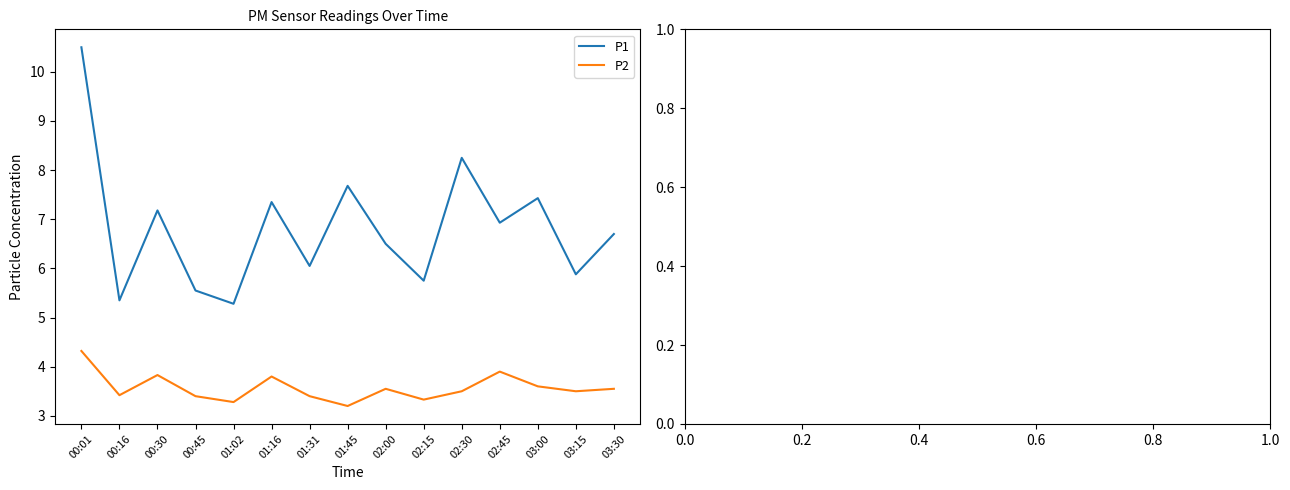

What is the difference between the P2 values at 00:30 and 00:16?

0.4